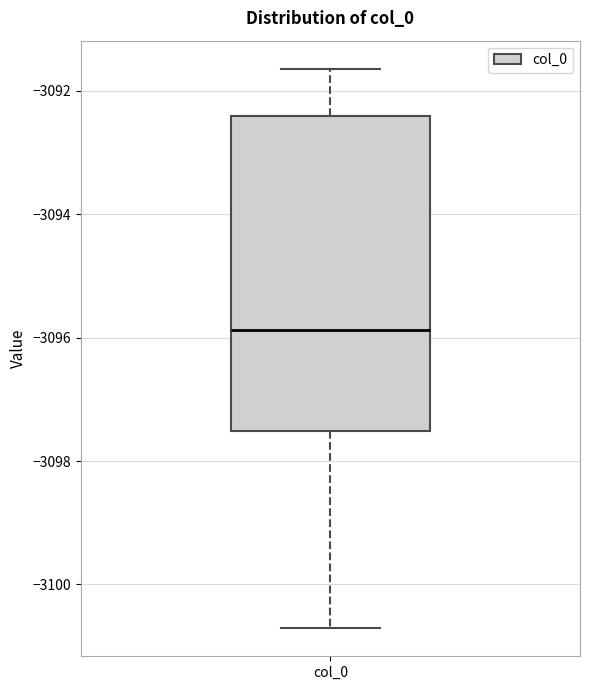

Transcribe this box plot: give where the median line is, the range the box spans, and where the two whiskers end, as read against the y-axis. The values are not printed on the chart, so give them approximately, as read against the axis.

median -3095.8, box -3097.6 to -3092.4, whiskers -3100.8 to -3091.6